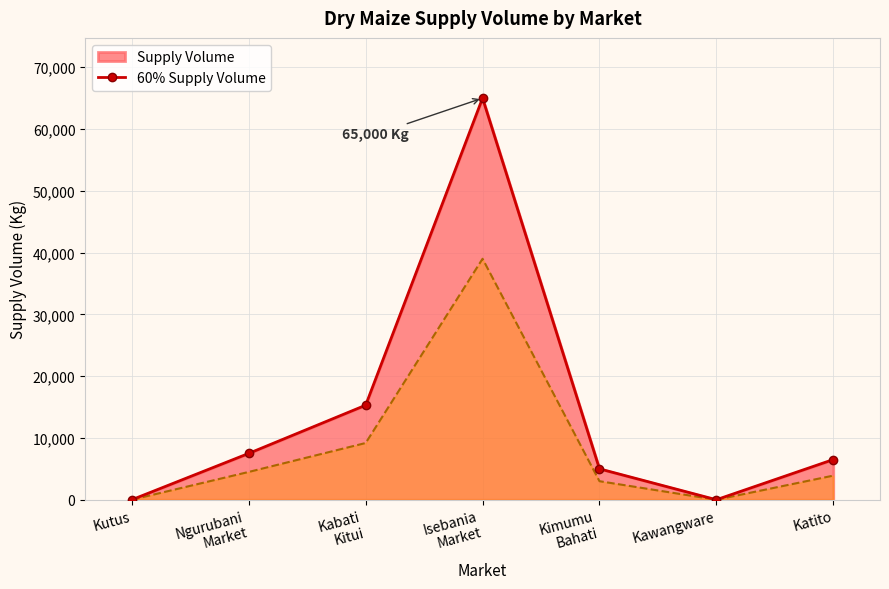

List the series in order of their overall mean, highest first.

Supply Volume line, 60% Supply Volume line